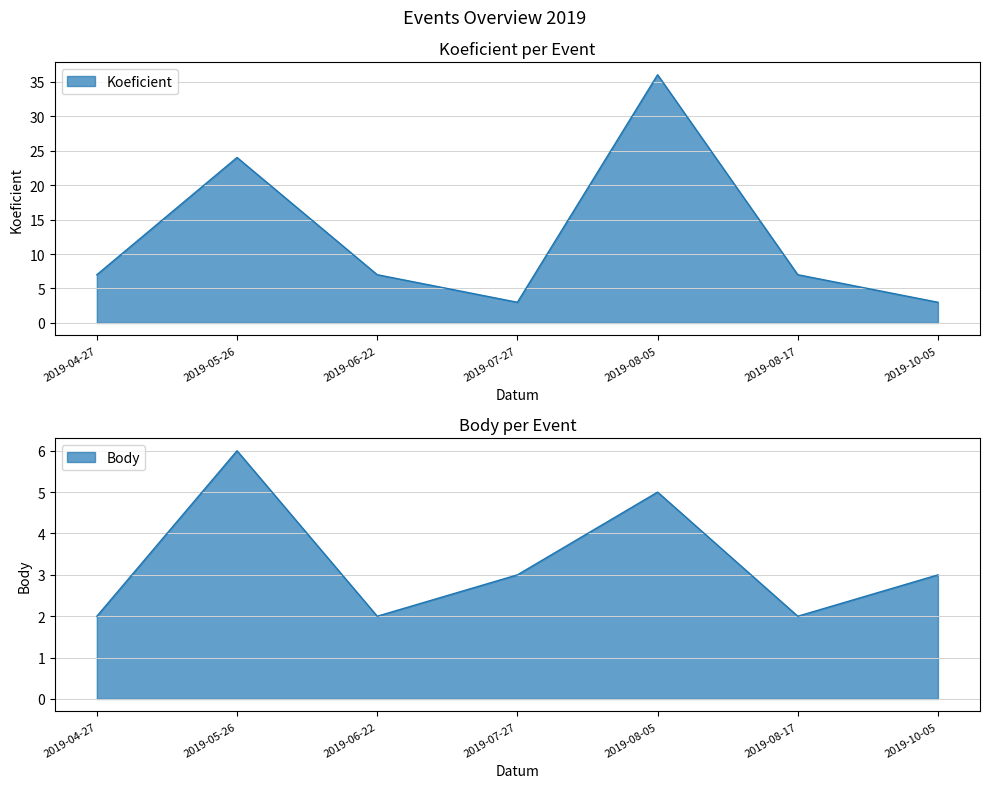

How many data points in Body are less than 3?

3